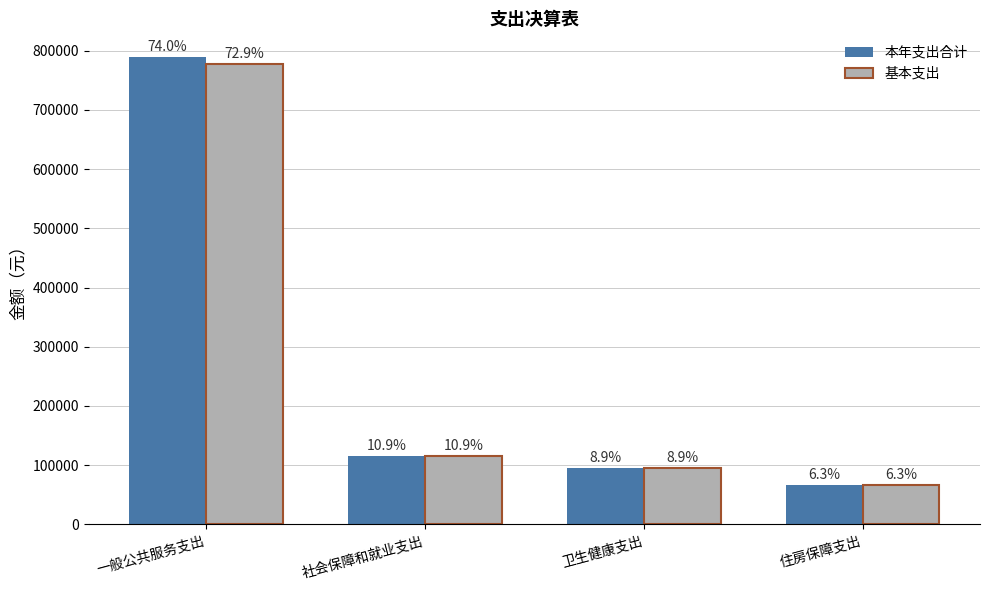

Reading left to right, what are all the values shown in this chart?

本年支出合计: 789668.3	115827.8	94916.2	67013.1
基本支出: 777766.3	115827.8	94916.2	67013.1